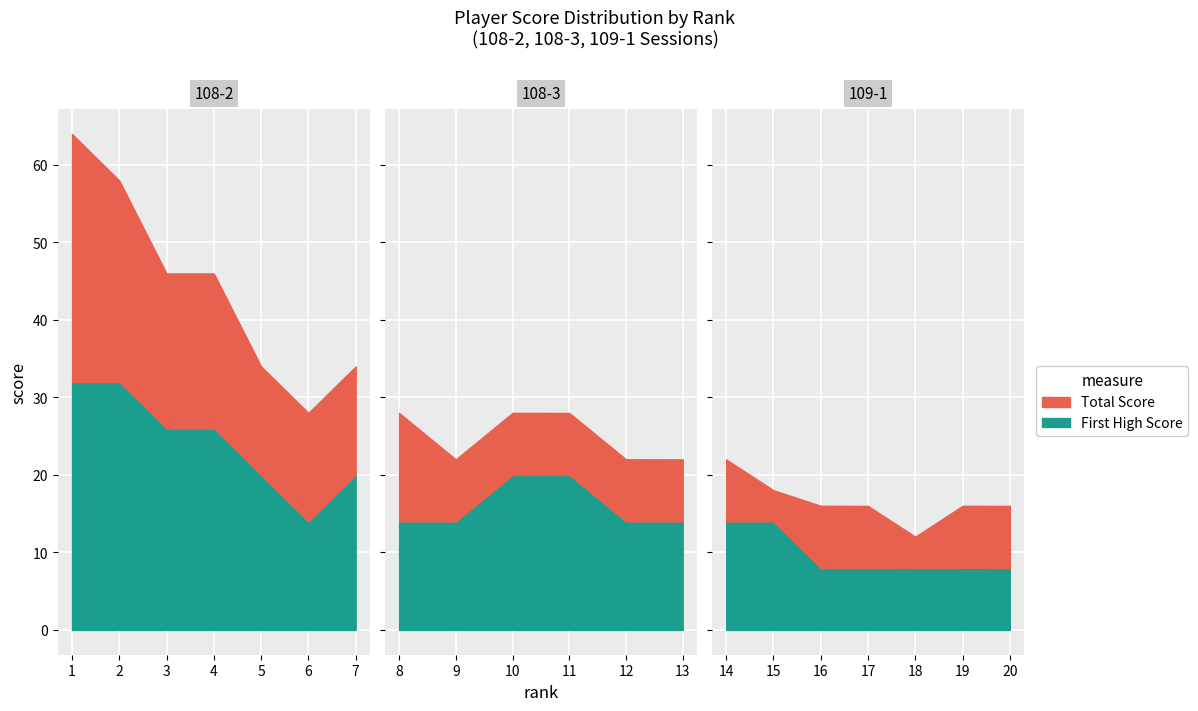

The value of Total at 16 is 16.0. True or false?

True